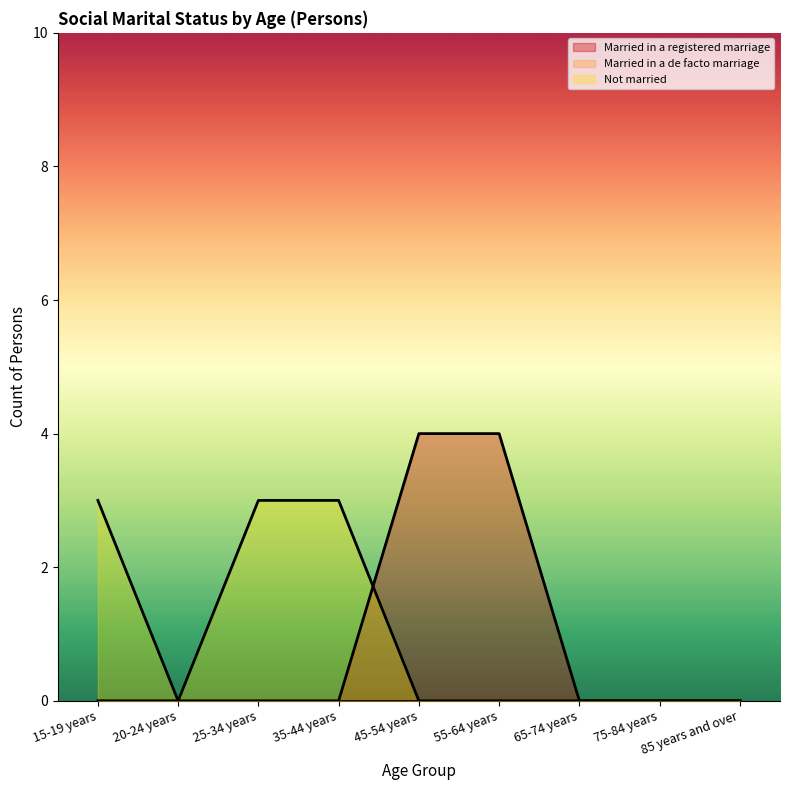

At how many categories does at least one series exceed 0?

5